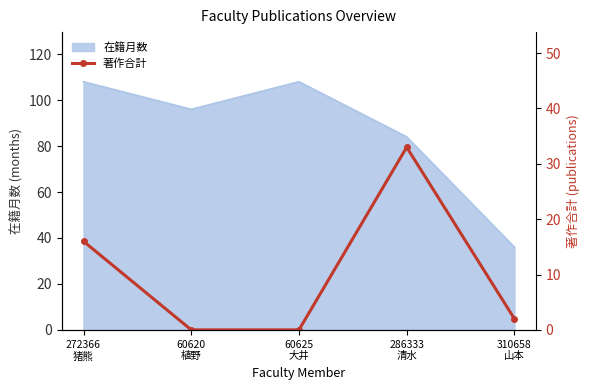

What is the average value?

10